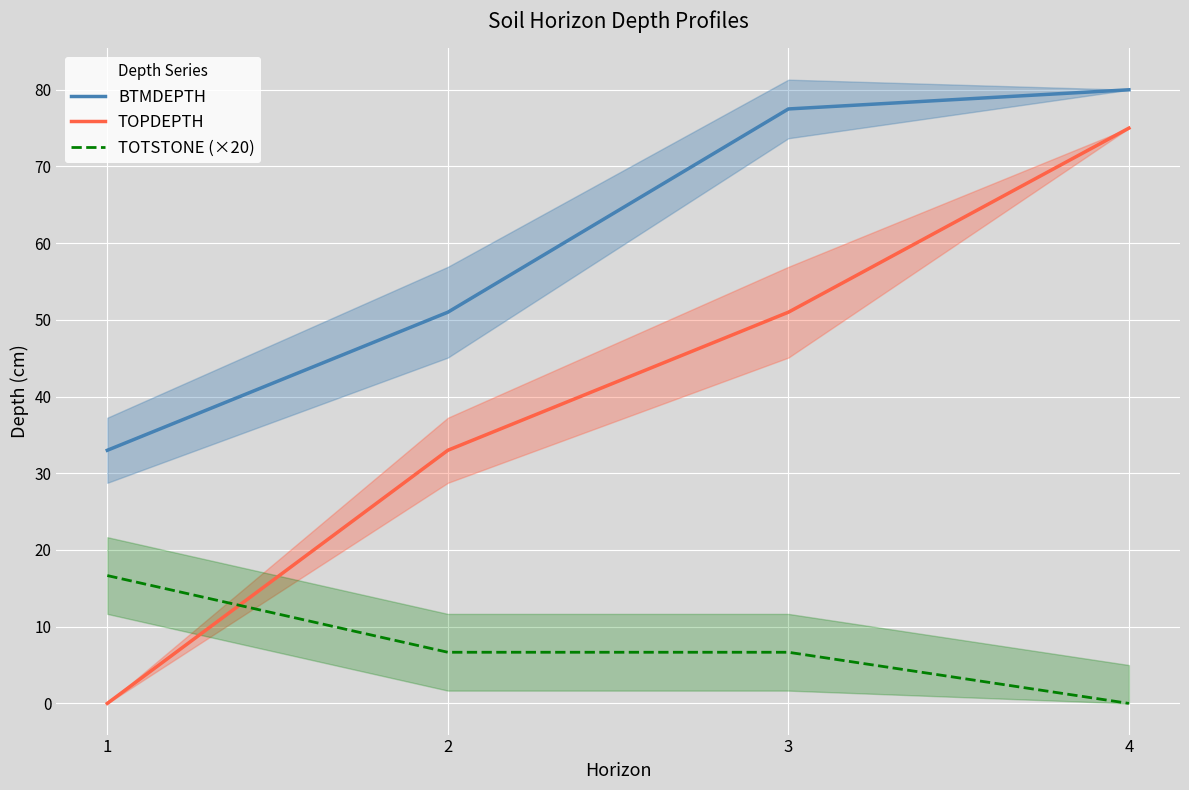

Reading left to right, transcribe all the data shown in this chart.

BTMDEPTH: 33.0	51.0	77.5	80.0
TOPDEPTH: 0.0	33.0	51.0	75.0
TOTSTONE (×20): 16.7	6.7	6.7	0.0